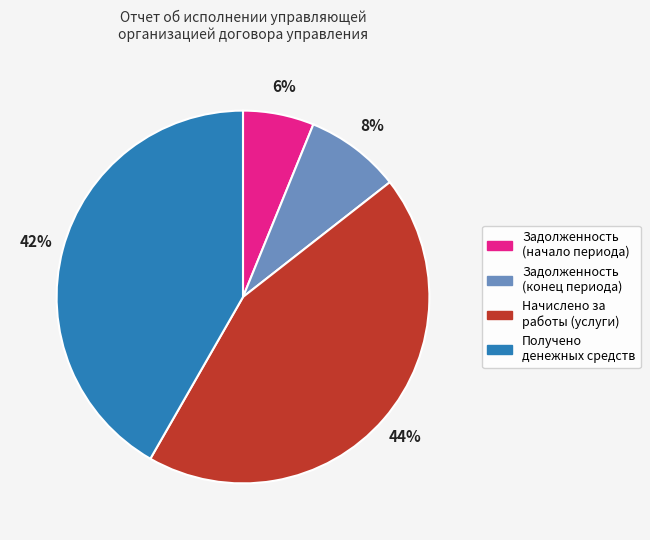

To the nearest percent, what is the difference between the largest and smallest slice percentages?

38%